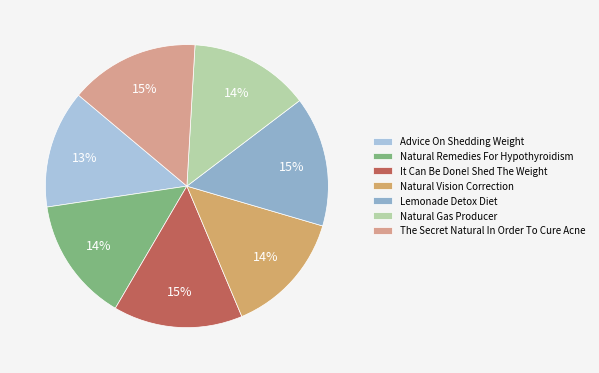

Does Natural Gas Producer account for over 50% of the chart?

No